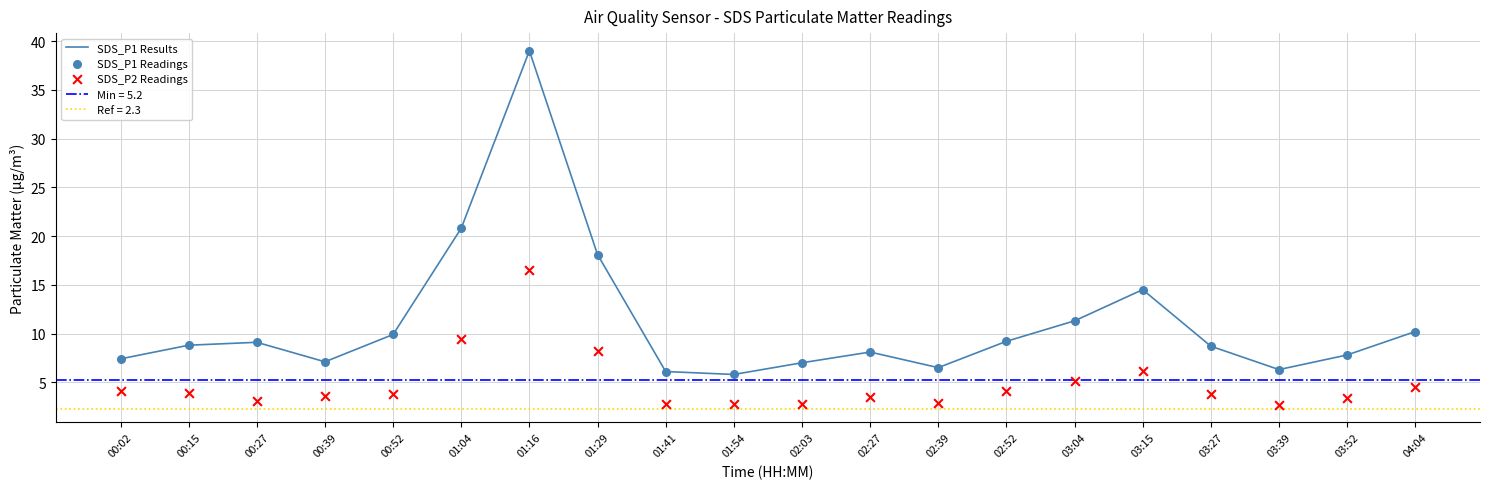

Is the value of SDS_P1 Readings at 00:27 greater than the value of SDS_P1 Results at 01:54?

Yes